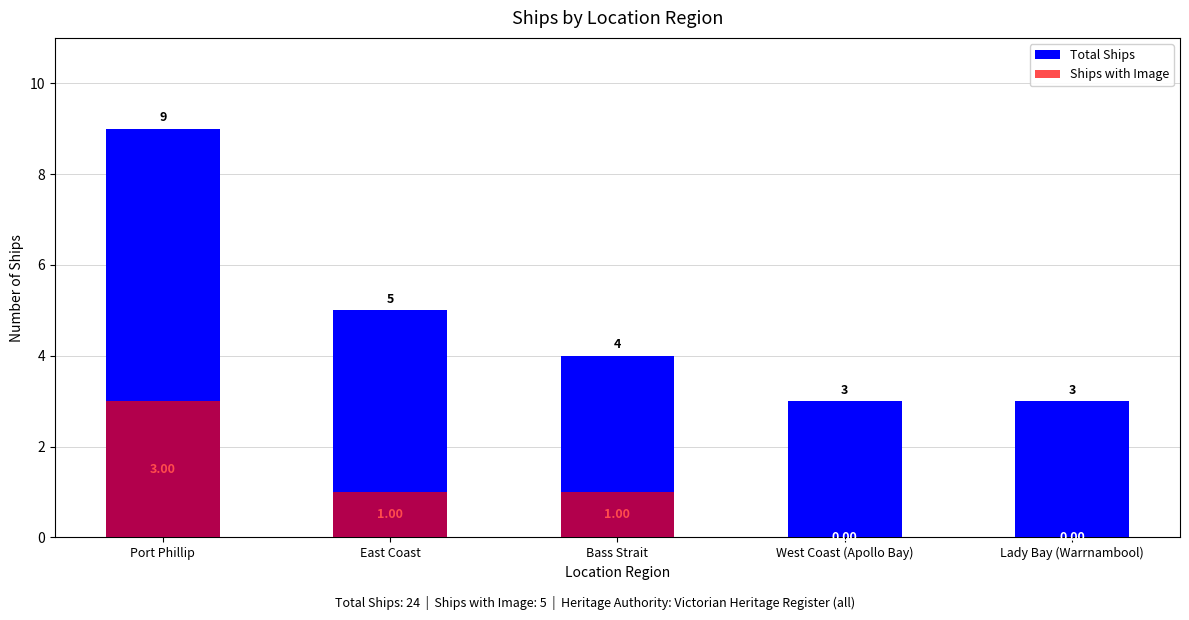

Reading left to right, what are all the values shown in this chart?

Total Ships: 9	5	4	3	3
Ships with Image: 3	1	1	0	0